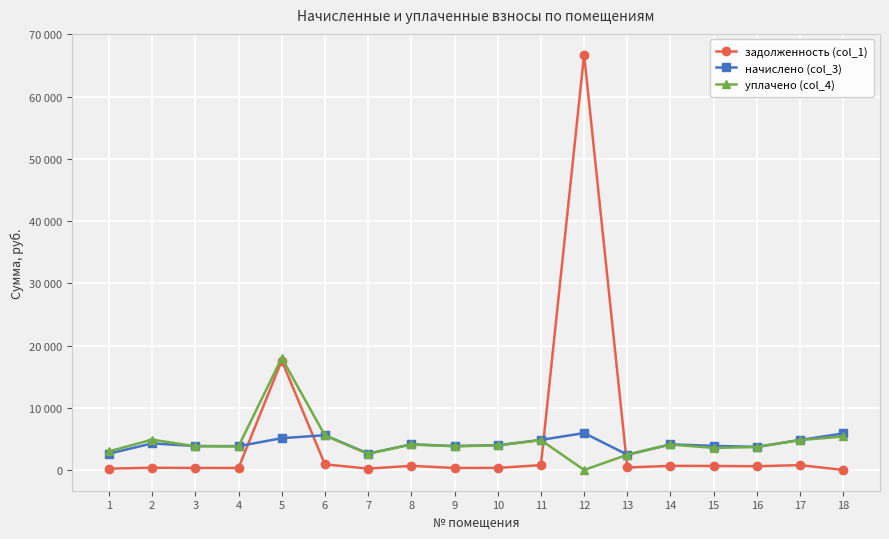

Which label corresponds to the largest value in the chart?

12